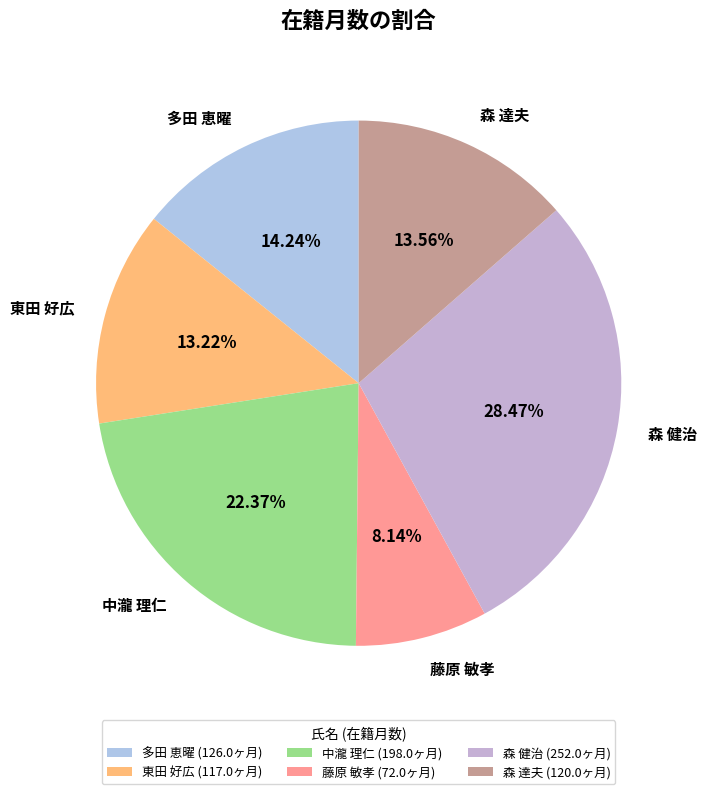

What is the largest slice in the pie chart?

森 健治